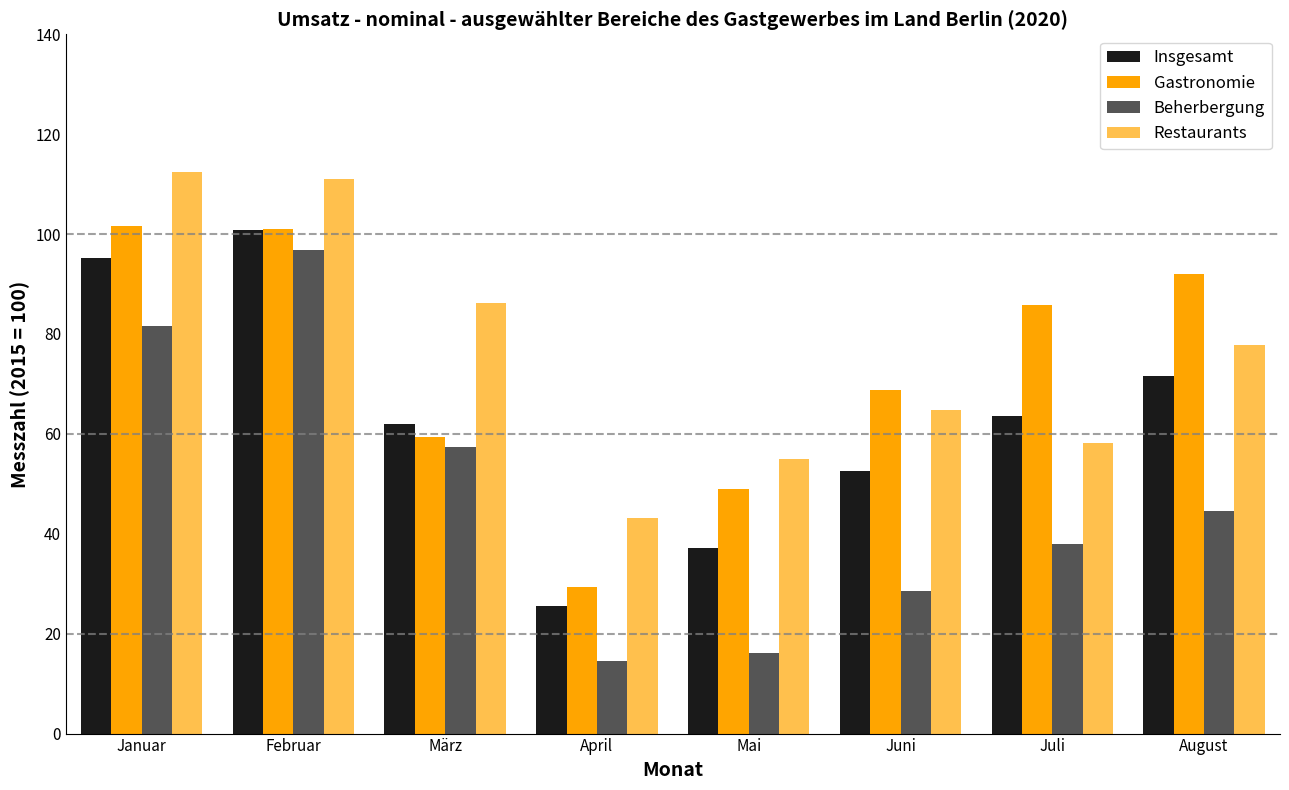

How many data points in Beherbergung are above 44?

4